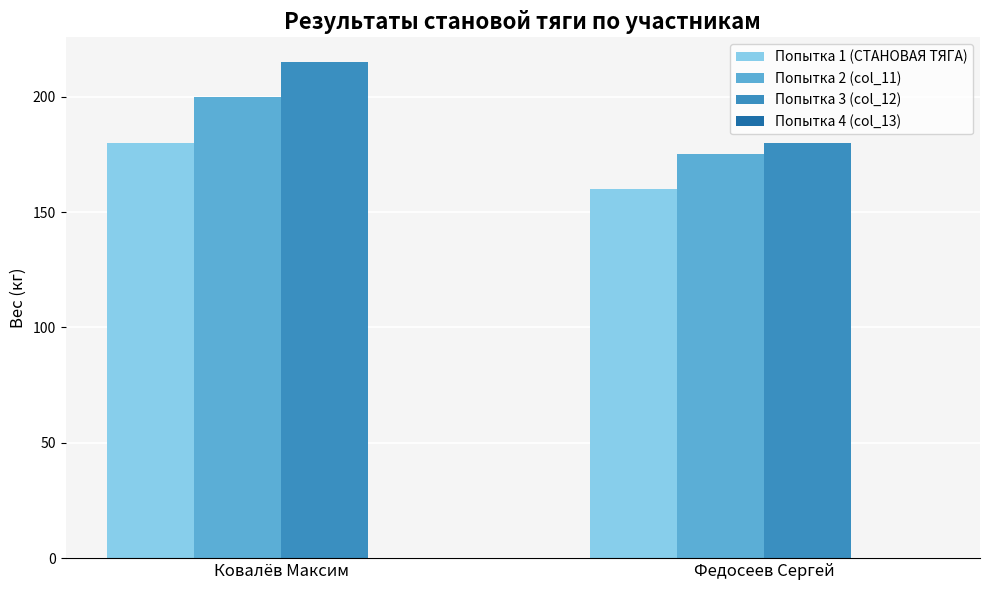

Rank the series at Ковалёв Максим from lowest to highest value.

Попытка 1 (СТАНОВАЯ ТЯГА), Попытка 2 (col_11), Попытка 3 (col_12)